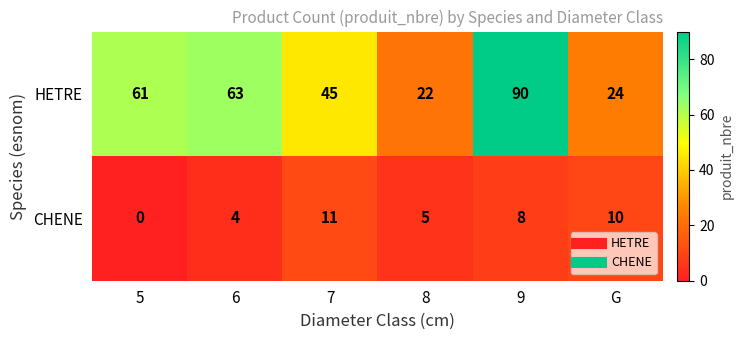

What is the spread (max minus min) of values at 9?

82